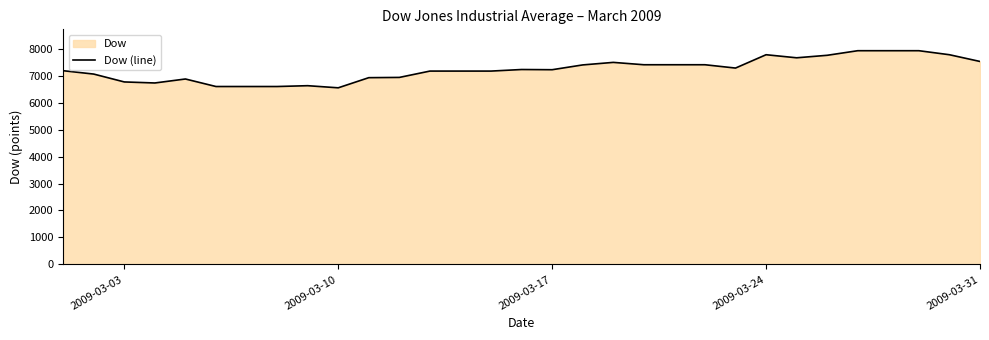

What is the difference between the maximum and minimum values?

1375.6